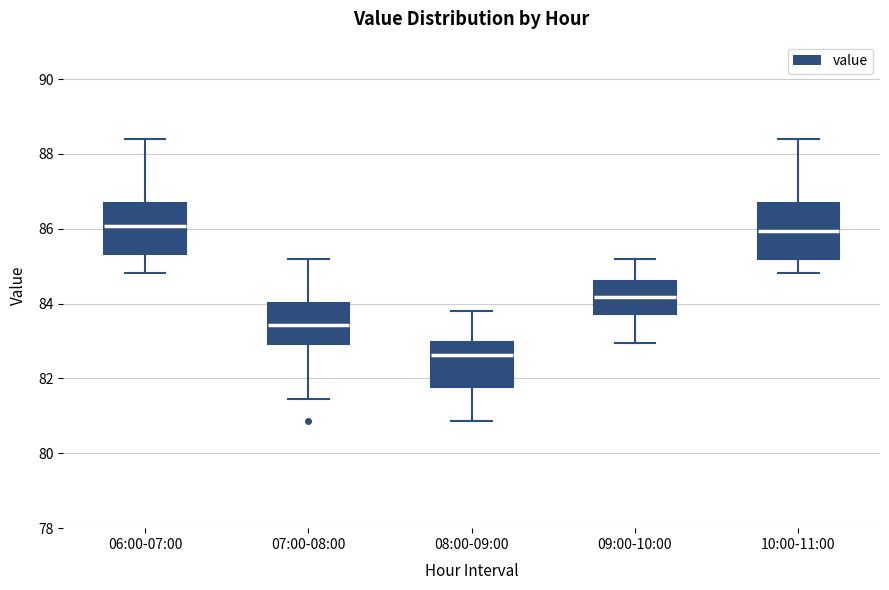

Reading left to right, transcribe this box plot: for each box, give where its median line is, the range the box spans, and where its two whiskers end, as read against the y-axis. The values are not printed on the chart, so give them approximately, as read against the axis.

06:00-07:00: median 86.0, box 85.4 to 86.8, whiskers 84.8 to 88.4
07:00-08:00: median 83.4, box 83.0 to 84.0, whiskers 81.4 to 85.2
08:00-09:00: median 82.6, box 81.8 to 83.0, whiskers 80.8 to 83.8
09:00-10:00: median 84.2, box 83.8 to 84.6, whiskers 83.0 to 85.2
10:00-11:00: median 86.0, box 85.2 to 86.8, whiskers 84.8 to 88.4